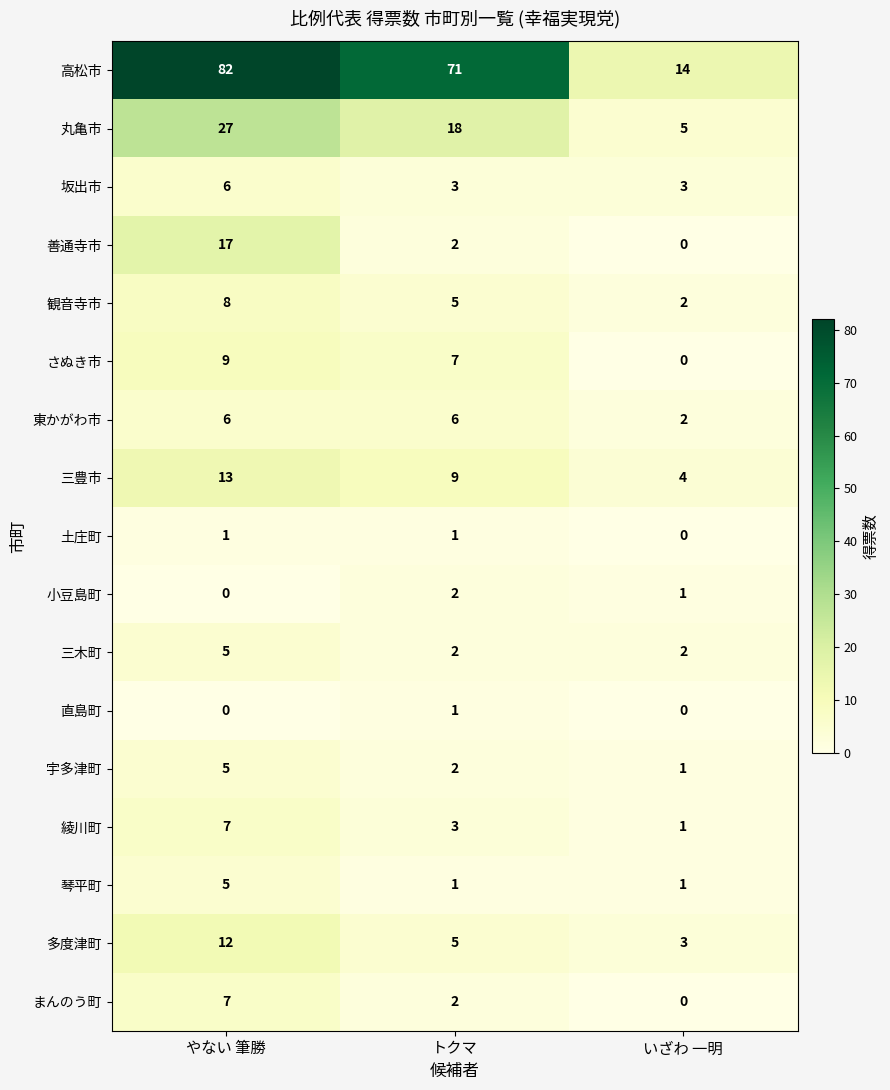

Count the number of categories in the chart.

3